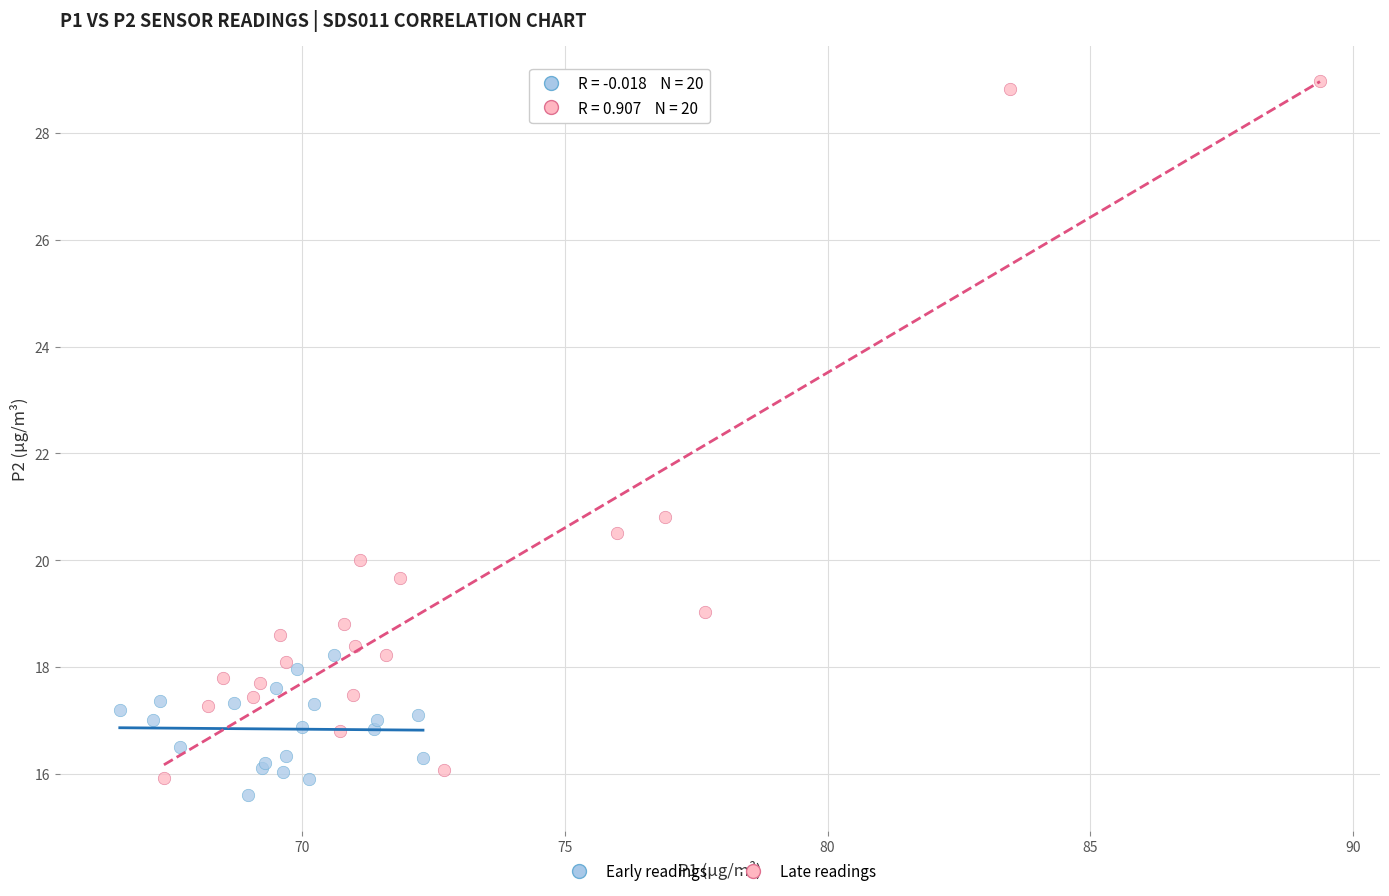

Which series reaches the maximum Y coordinate?

Late readings